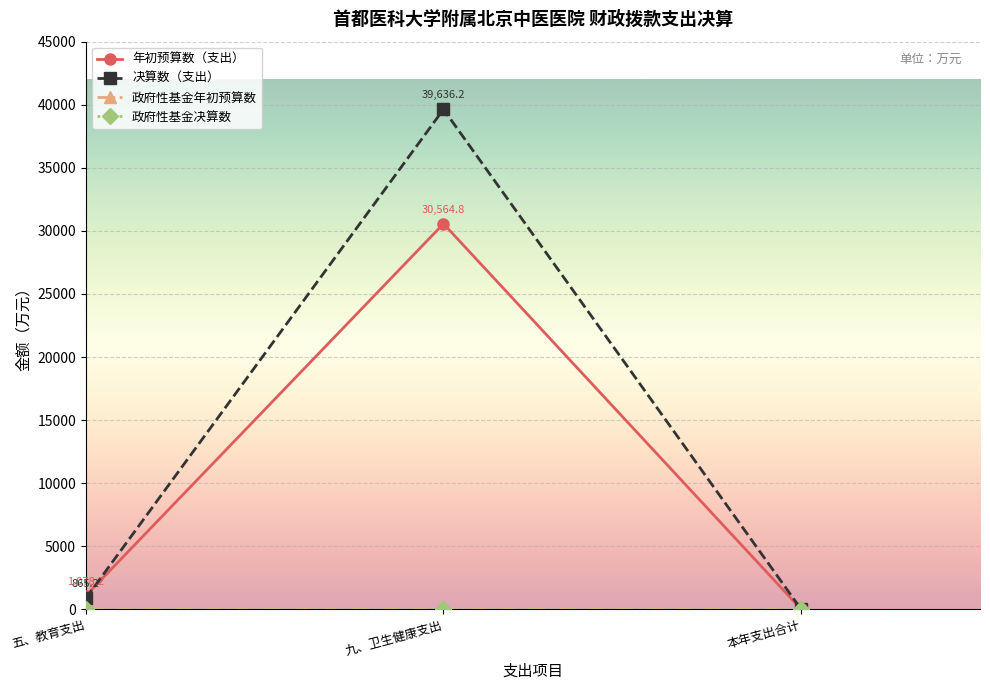

At how many categories does at least one series exceed 15678?

1